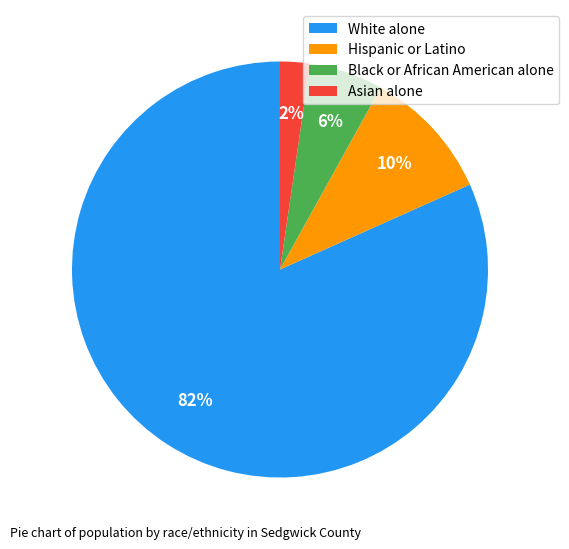

To the nearest percent, what is the difference between the Hispanic or Latino and Asian alone slice percentages?

8%